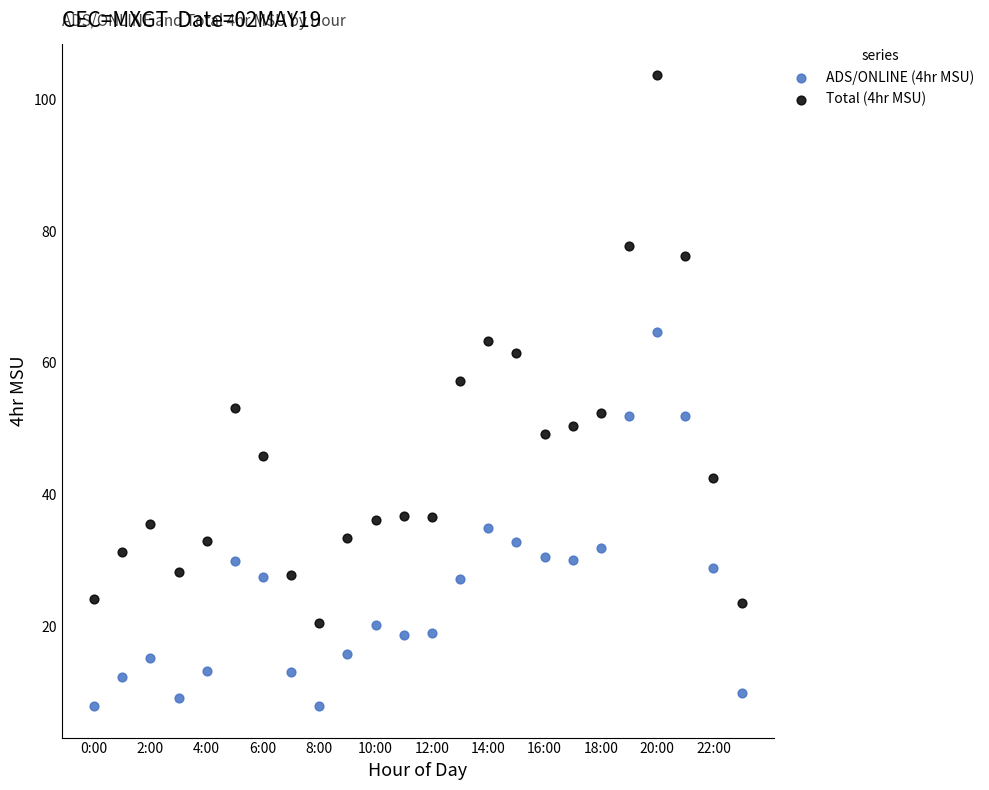

Which series contains the lowest Y value?

ADS/ONLINE (4hr MSU)